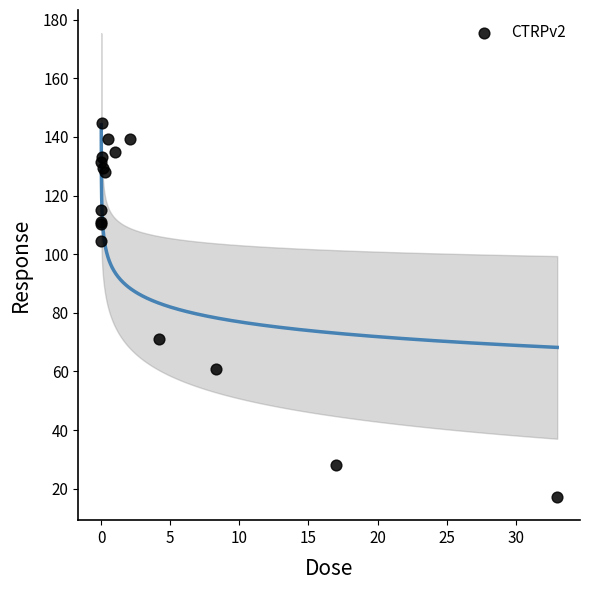

What Y value in the scatter plot is closest to 80?

71.1